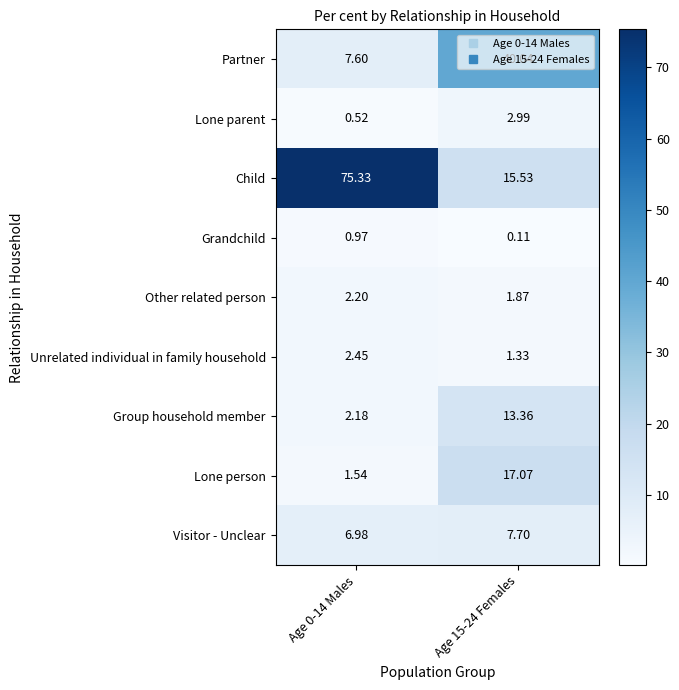

Is the value of Other related person at Age 15-24 Females greater than the value of Grandchild at Age 0-14 Males?

Yes